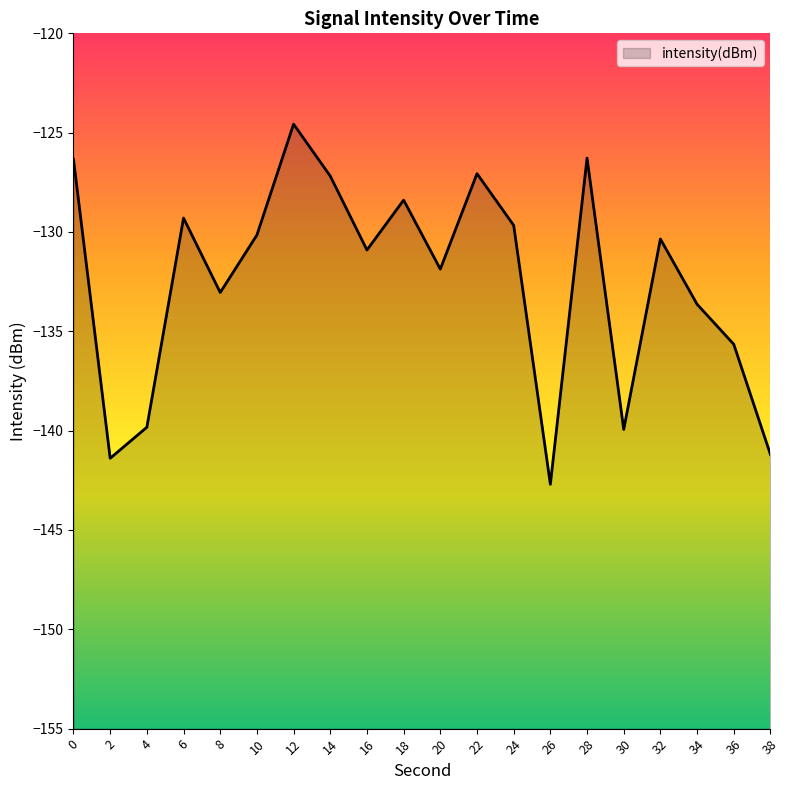

The chart shows a value of -44.3 at 22. True or false?

False